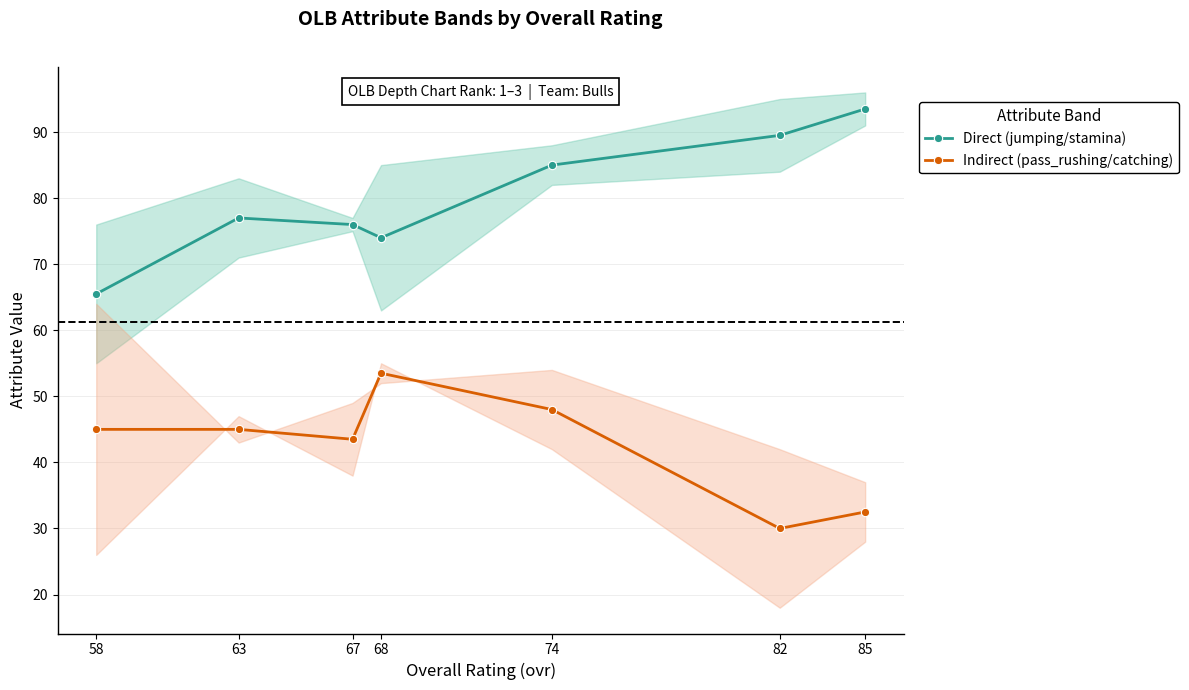

Reading left to right, transcribe all the data shown in this chart.

Direct (jumping/stamina): 65.5	77.0	76.0	74.0	85.0	89.5	93.5
Indirect (pass_rushing/catching): 45.0	45.0	43.5	53.5	48.0	30.0	32.5